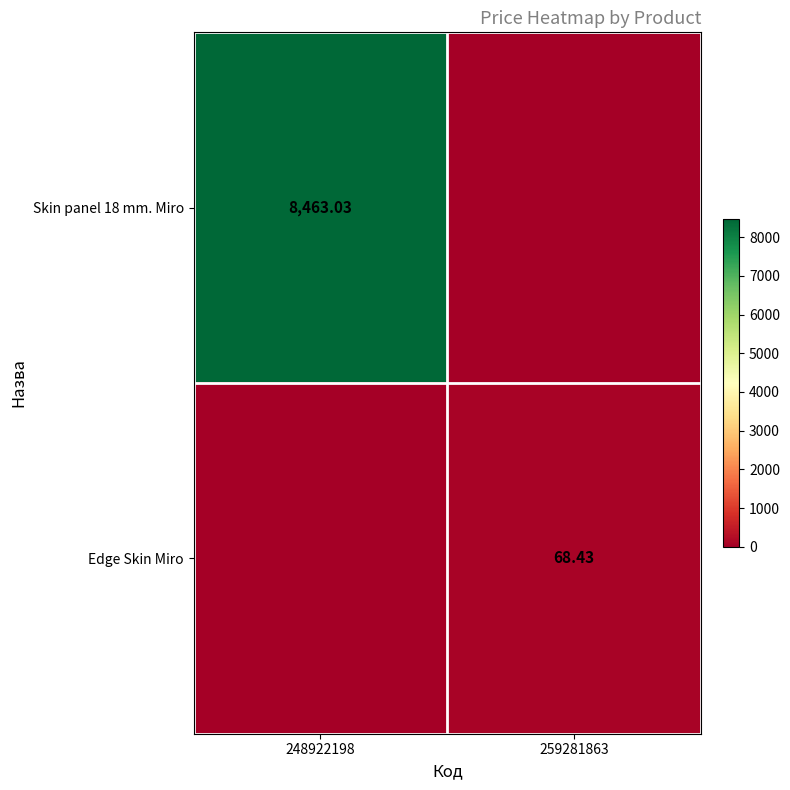

Which series has the largest total across all categories?

Skin panel 18 mm. Miro